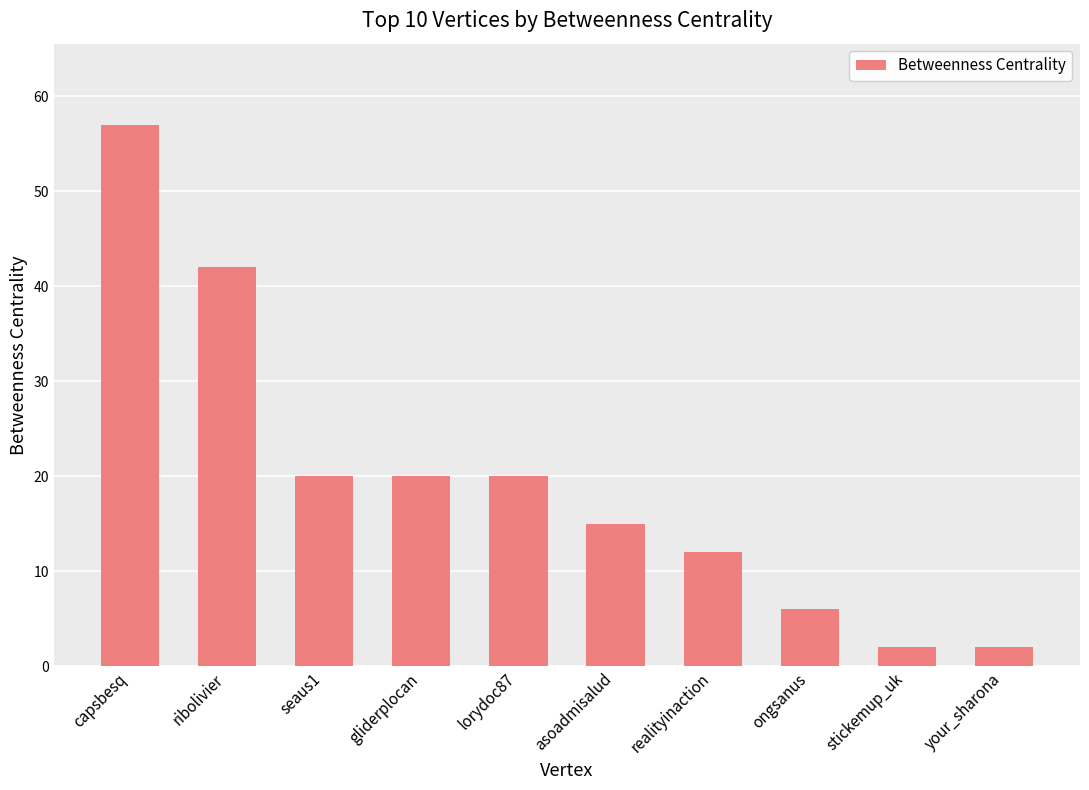

How many bars are there in total?

10